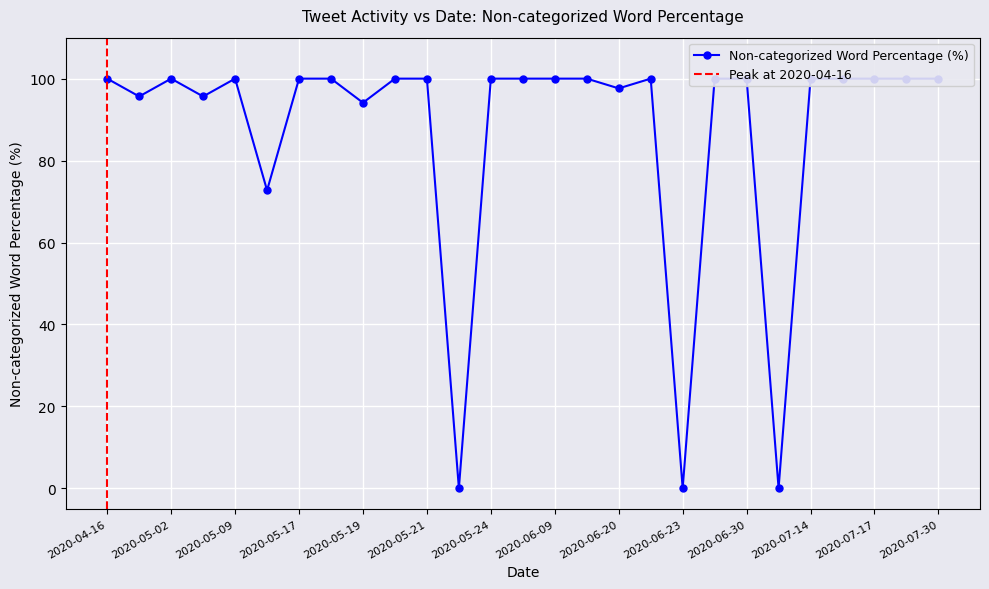

What is the label of the 21st point from the right?

2020-05-17